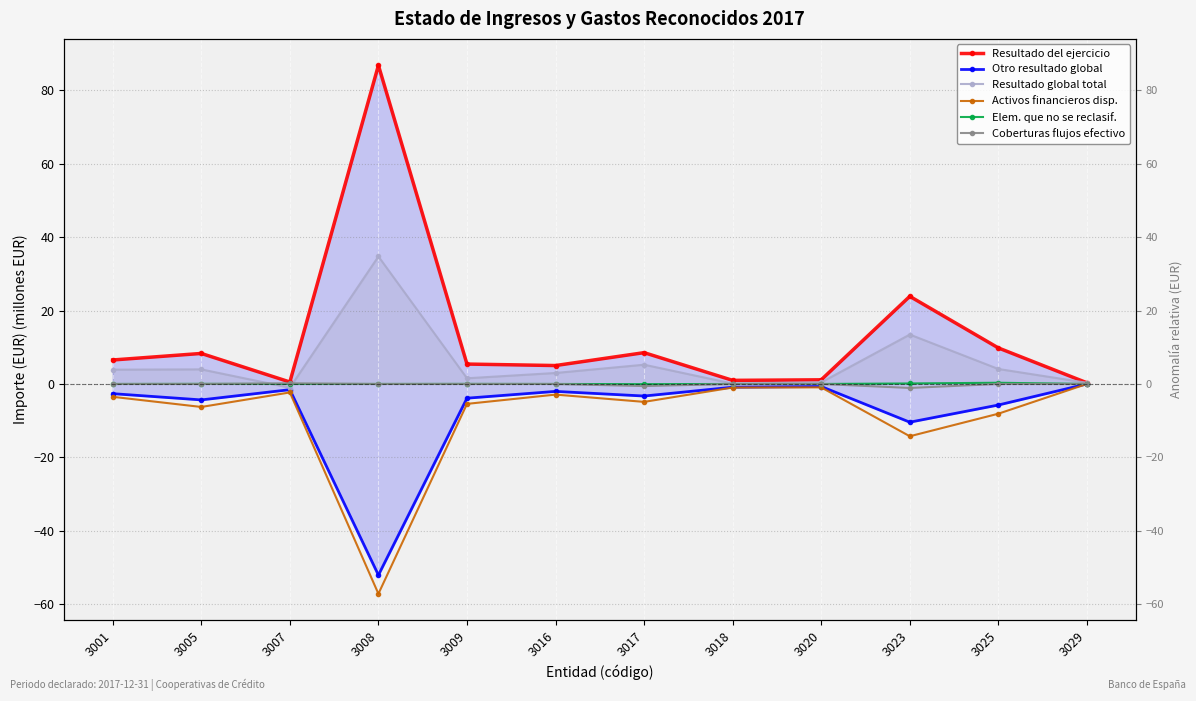

Where is the first local minimum for Resultado global total?

3007